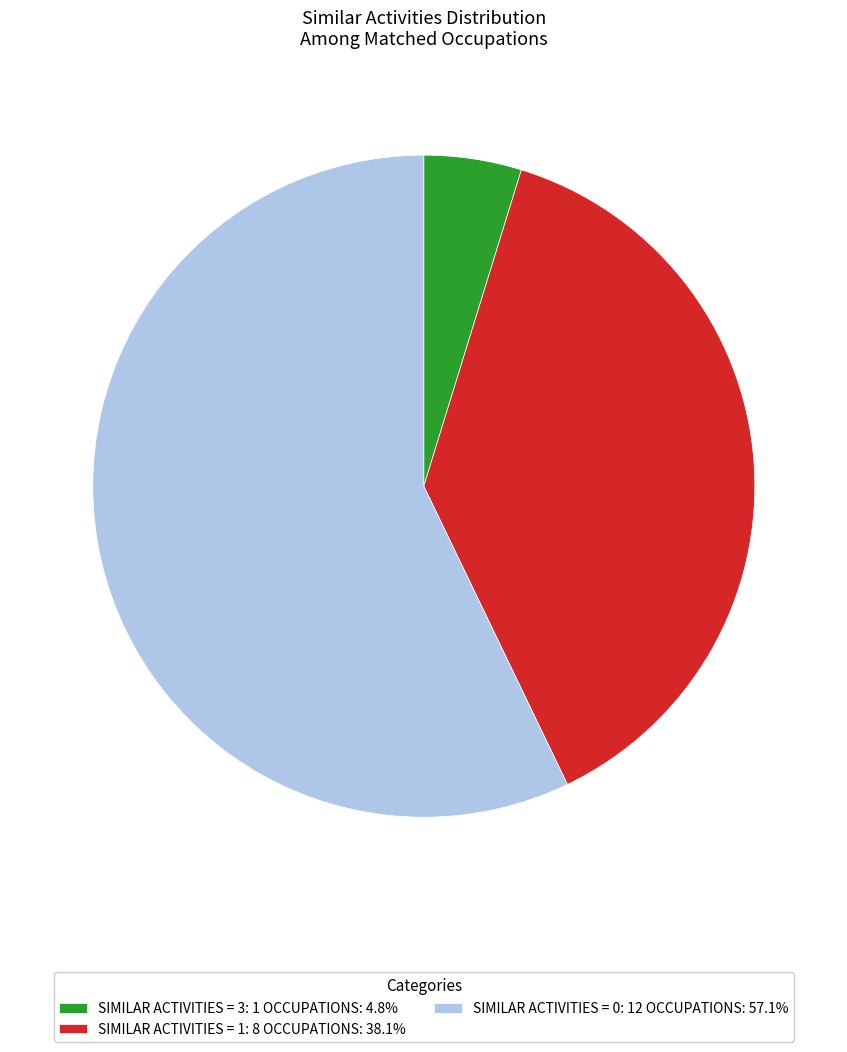

Is there a majority slice in this chart?

Yes